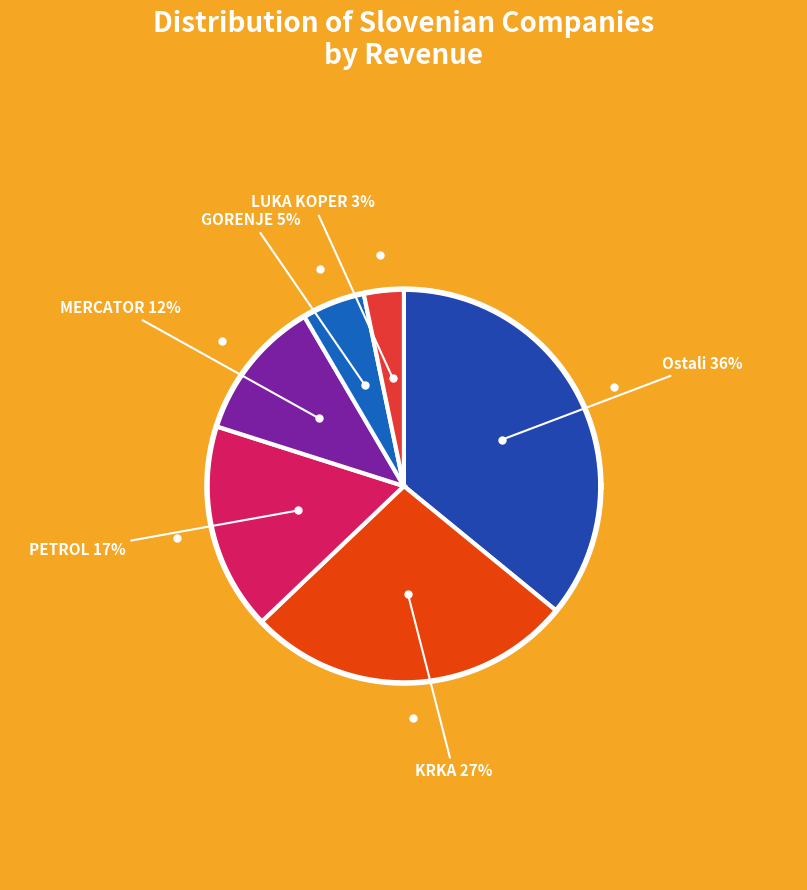

What is the smallest slice in the pie chart?

LUKA KOPER